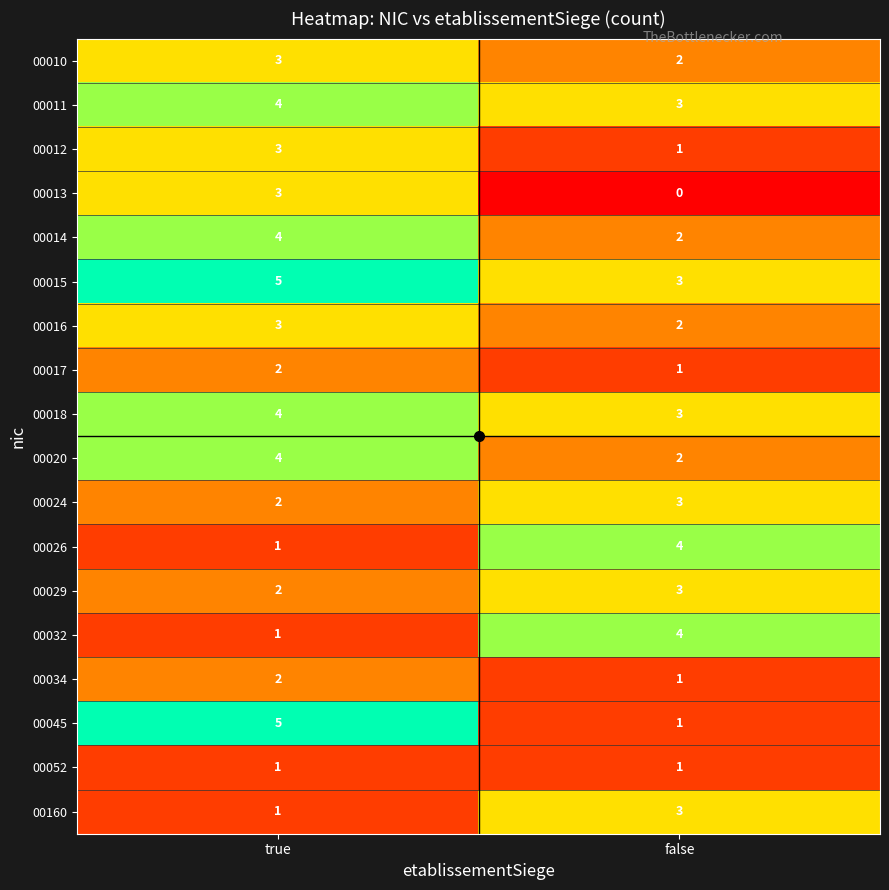

What is the approximate value of 00160 at false?

3